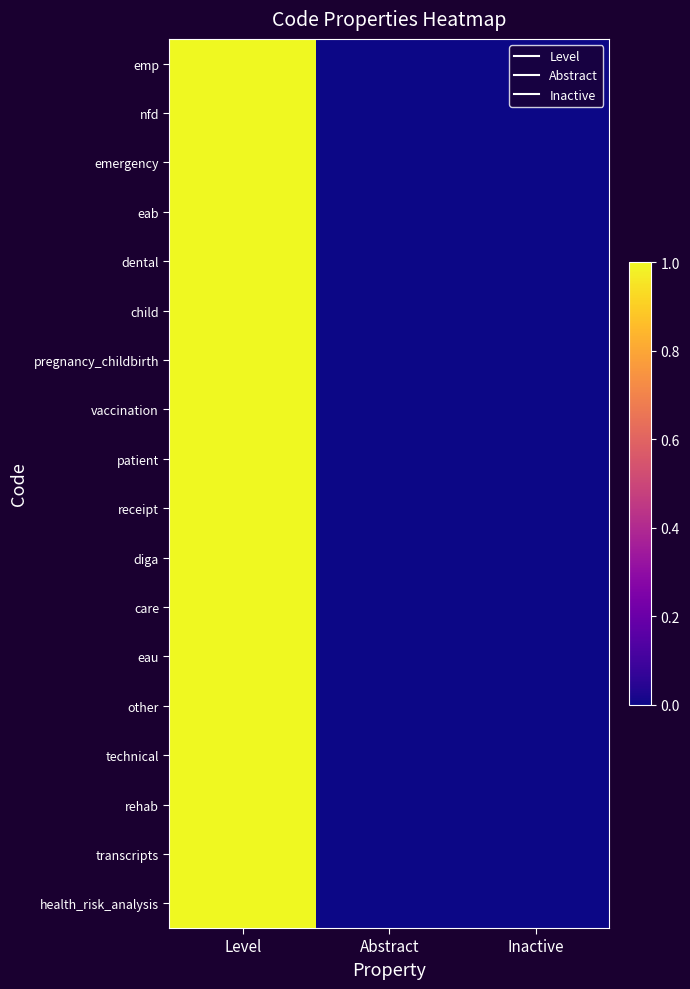

Reading left to right, transcribe all the data shown in this chart.

emp: Level=1	Abstract=0	Inactive=0
nfd: Level=1	Abstract=0	Inactive=0
emergency: Level=1	Abstract=0	Inactive=0
eab: Level=1	Abstract=0	Inactive=0
dental: Level=1	Abstract=0	Inactive=0
child: Level=1	Abstract=0	Inactive=0
pregnancy_childbirth: Level=1	Abstract=0	Inactive=0
vaccination: Level=1	Abstract=0	Inactive=0
patient: Level=1	Abstract=0	Inactive=0
receipt: Level=1	Abstract=0	Inactive=0
diga: Level=1	Abstract=0	Inactive=0
care: Level=1	Abstract=0	Inactive=0
eau: Level=1	Abstract=0	Inactive=0
other: Level=1	Abstract=0	Inactive=0
technical: Level=1	Abstract=0	Inactive=0
rehab: Level=1	Abstract=0	Inactive=0
transcripts: Level=1	Abstract=0	Inactive=0
health_risk_analysis: Level=1	Abstract=0	Inactive=0